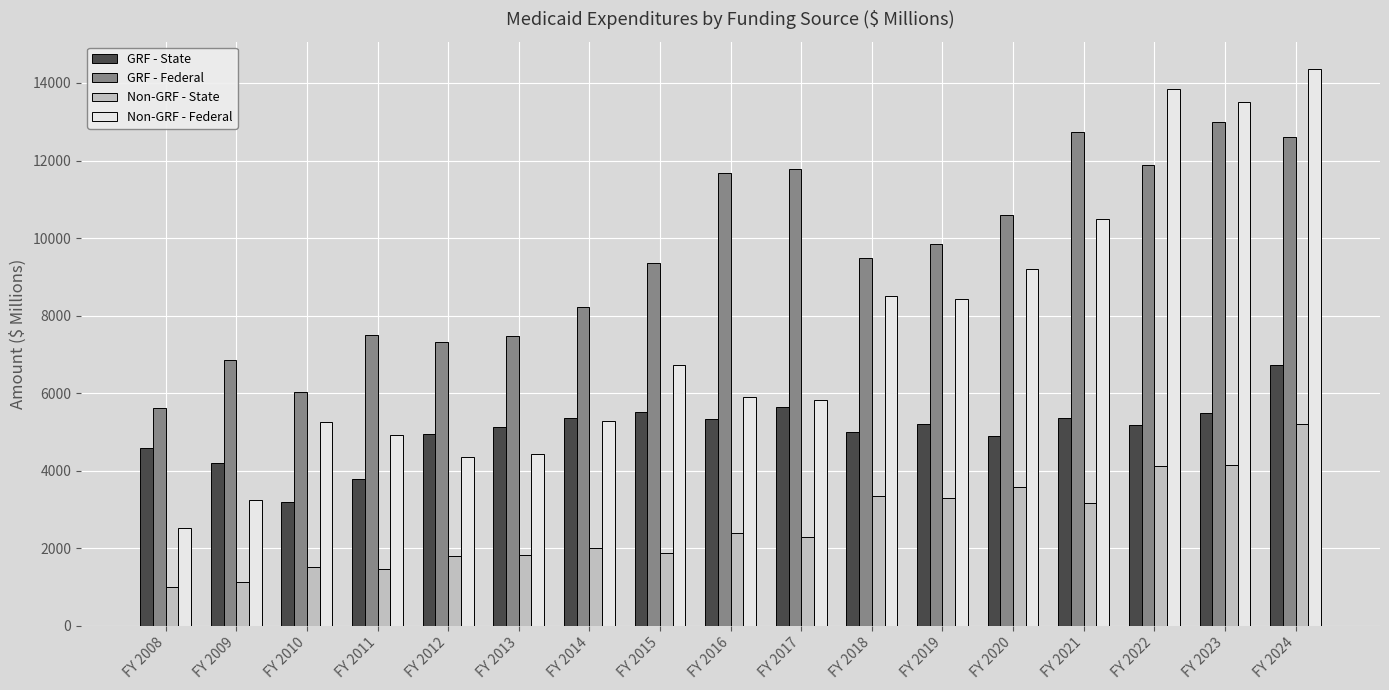

Between FY 2020 and FY 2021, which series saw the biggest shift?

GRF - Federal